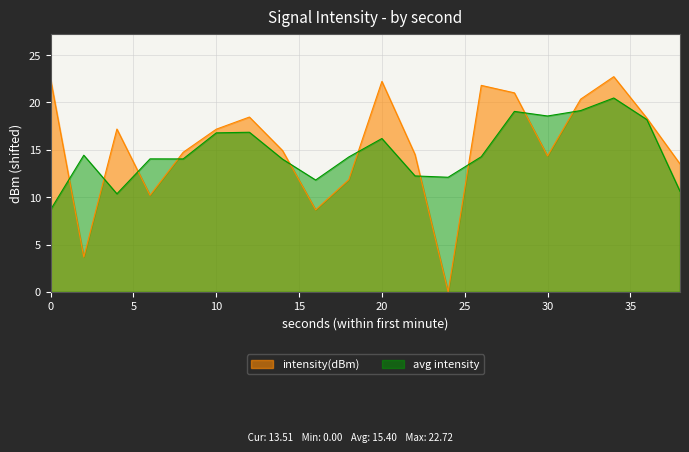

Approximately how many times larger is the value at 16 compared to 26?

0.4